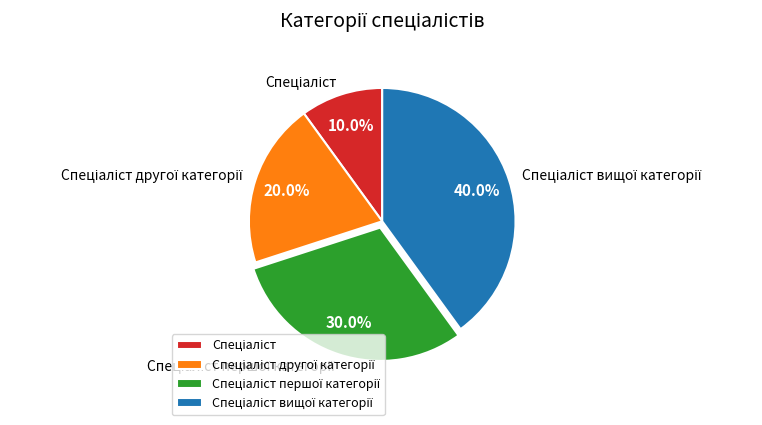

Is there any slice that represents more than half of the pie?

No